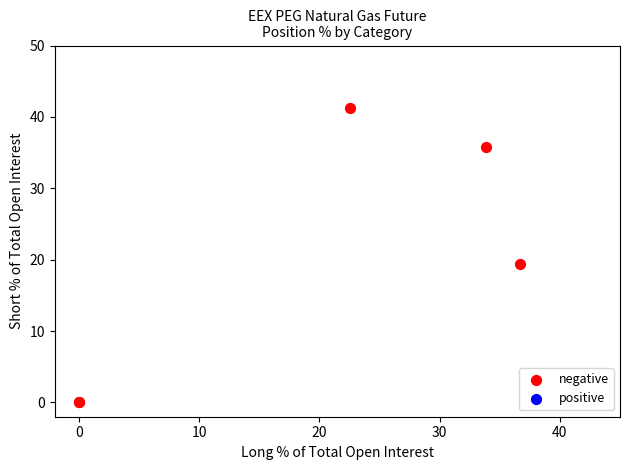

What Y value in the scatter plot is closest to 20?

19.4